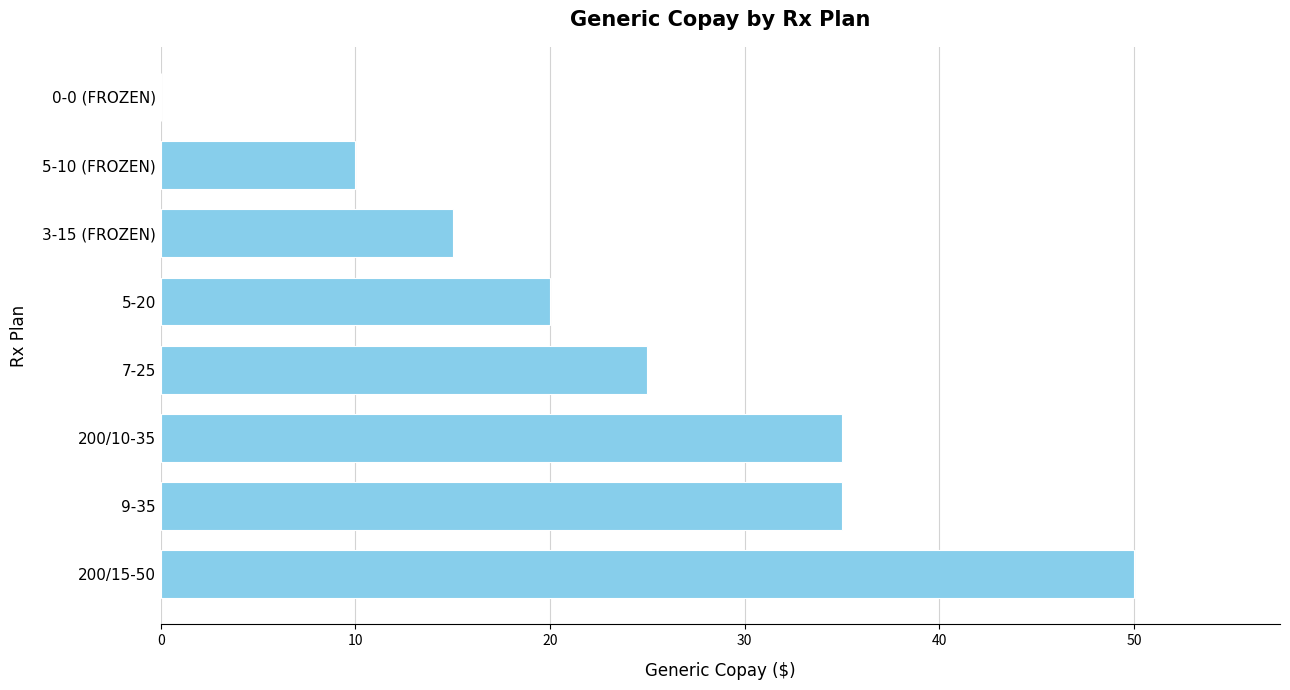

What is the sum of all values?

190